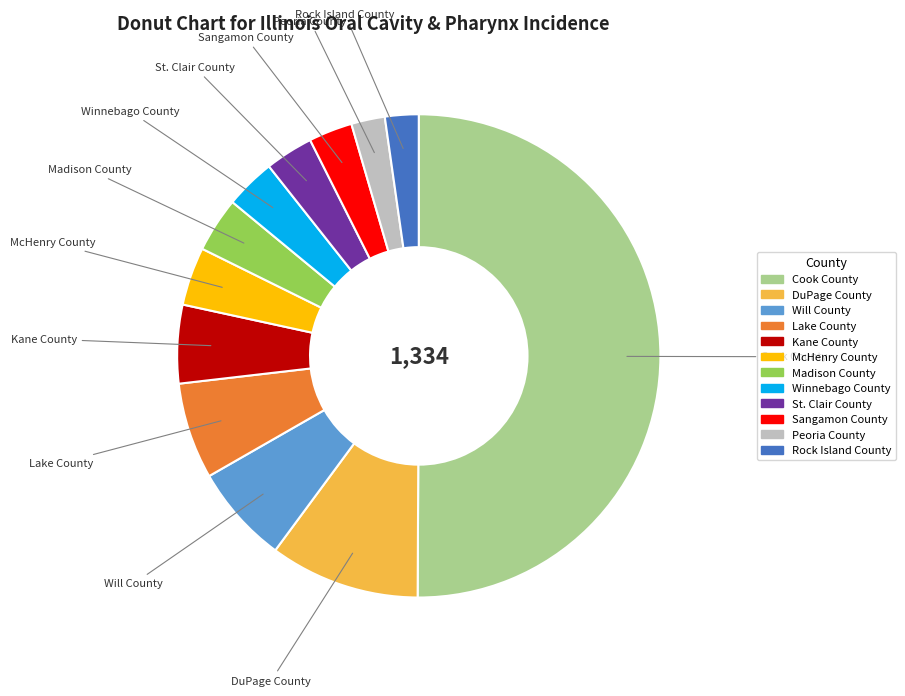

What is the ratio of the value at Lake County to the value at Sangamon County?

2.2